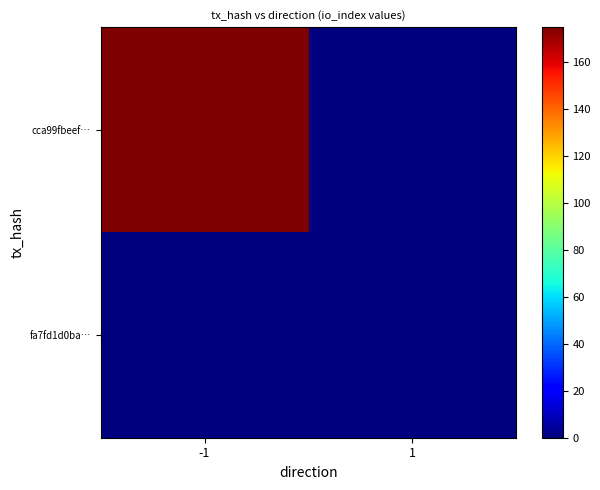

Reading right to left, transcribe all the data shown in this chart.

cca99fbeef…: 1=0	-1=175
fa7fd1d0ba…: 1=0	-1=0